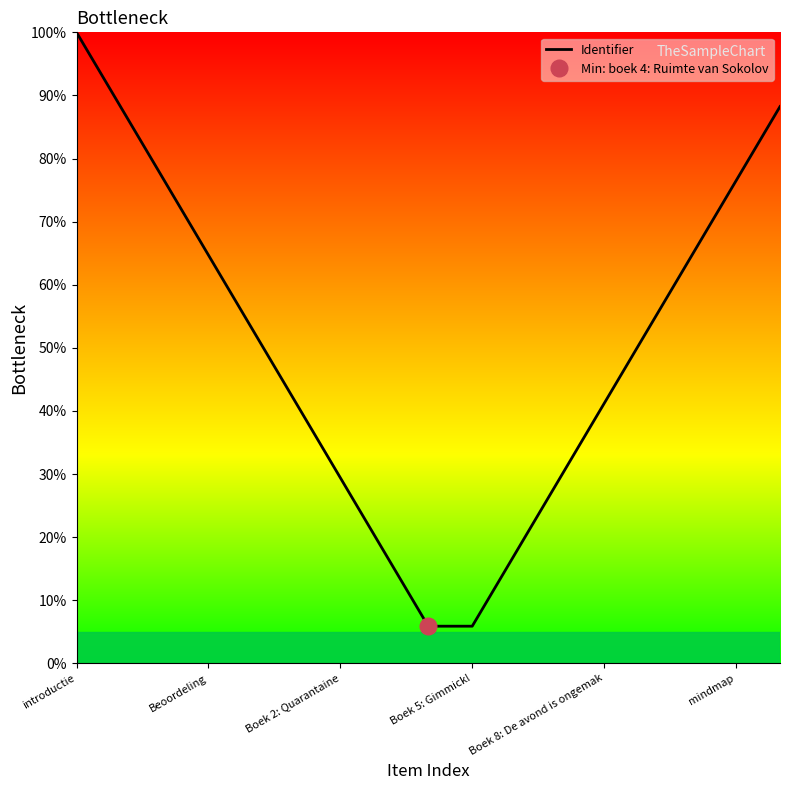

What is the highest value of the Identifier series?

100.0